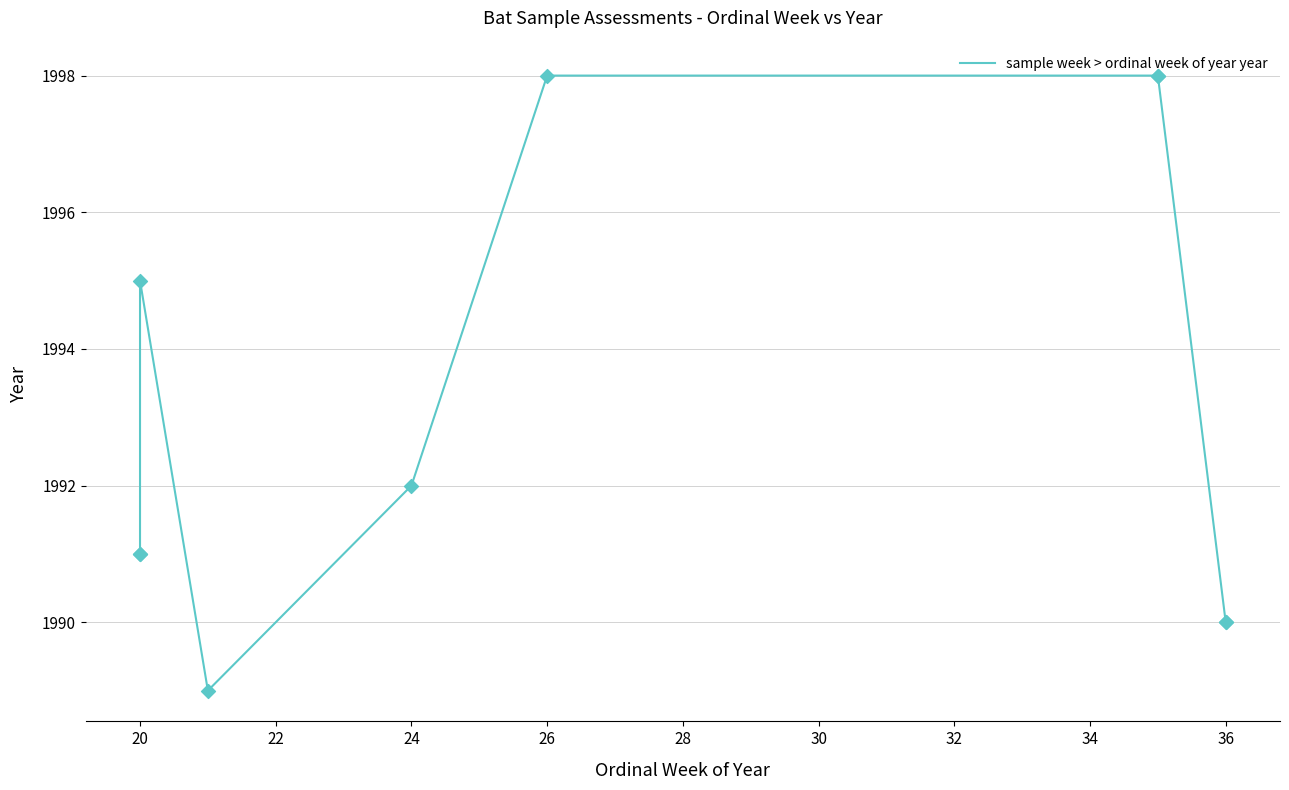

Approximately how many times larger is the value at 30 compared to 36?

1.0